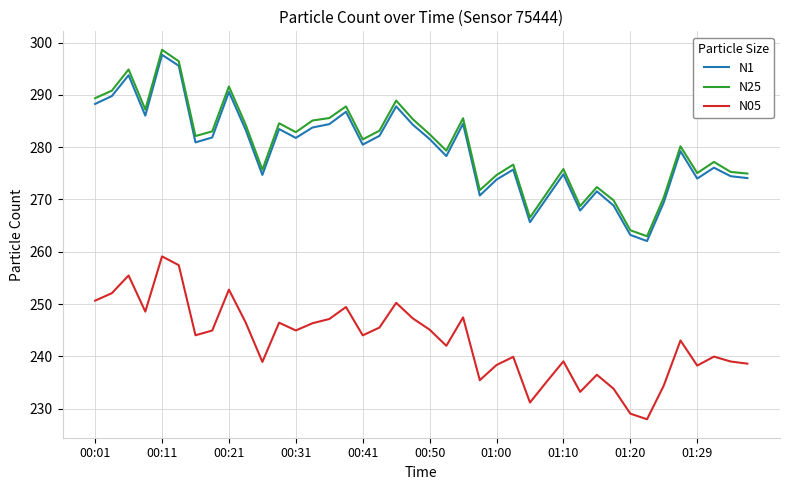

True or false: N05 and N1 intersect in this chart.

False